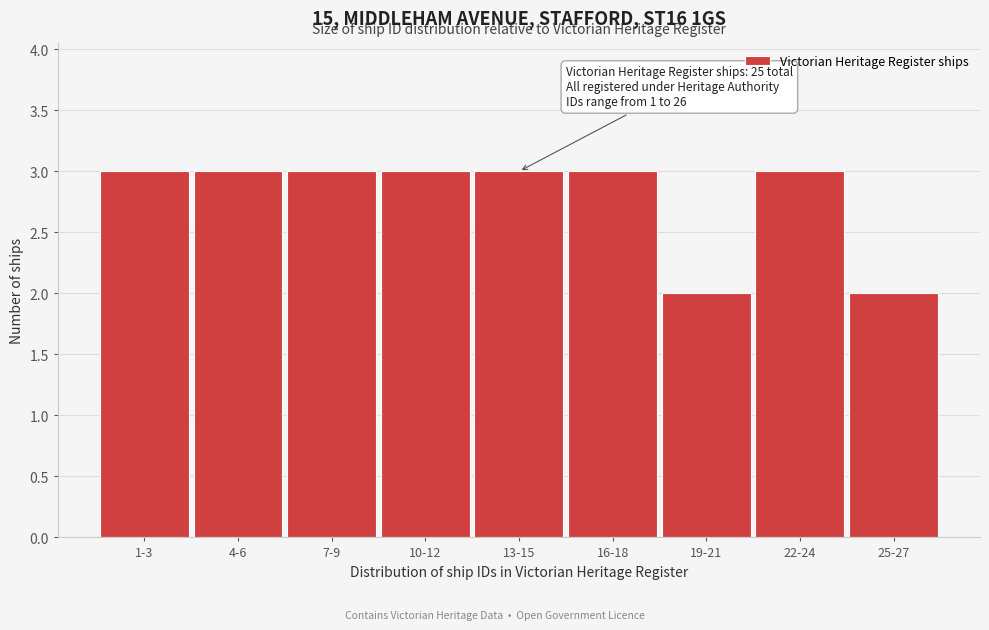

Reading left to right, extract all data points from this chart.

1-3=3	4-6=3	7-9=3	10-12=3	13-15=3	16-18=3	19-21=2	22-24=3	25-27=2